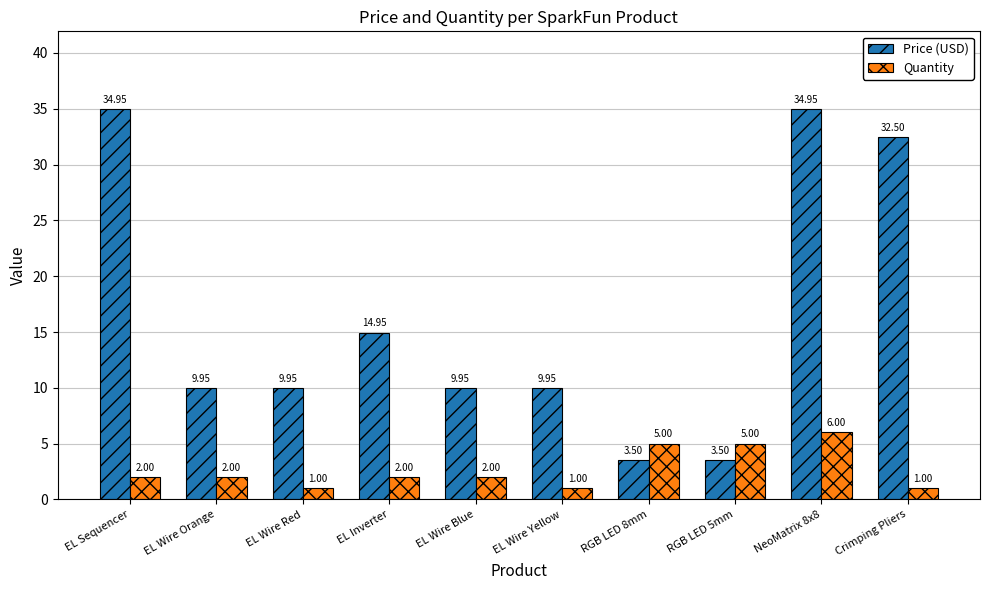

At how many categories does at least one series exceed 9?

8